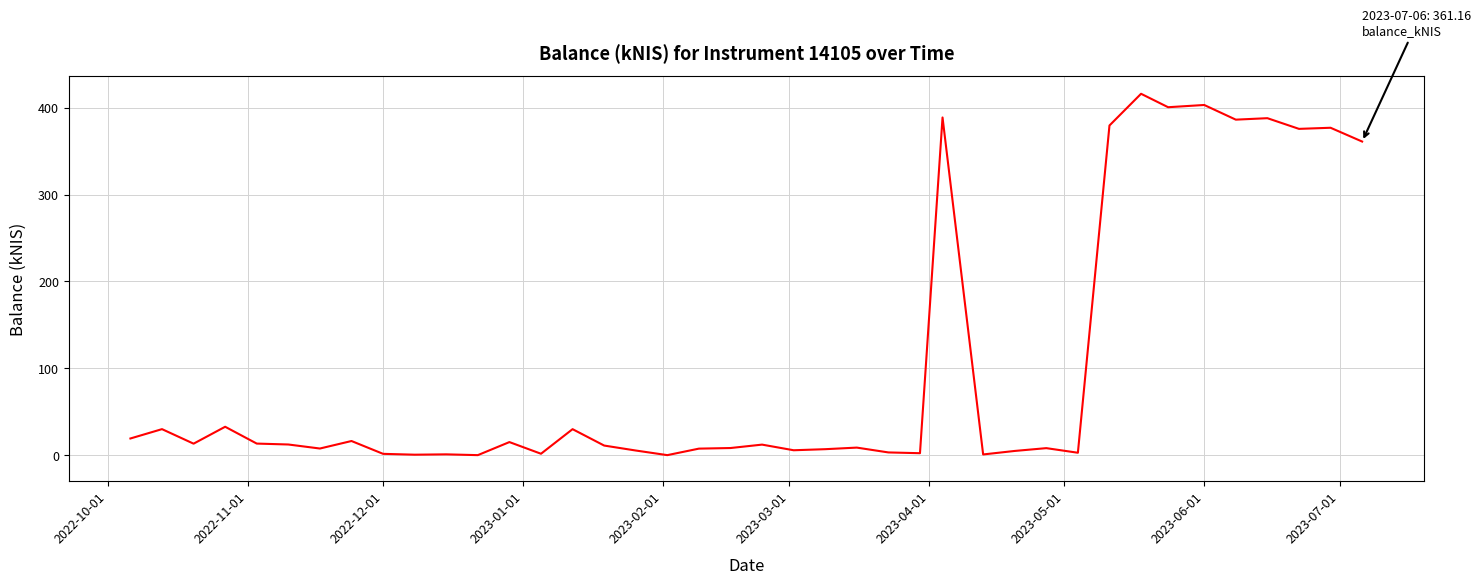

What is the greatest value displayed?

416.2